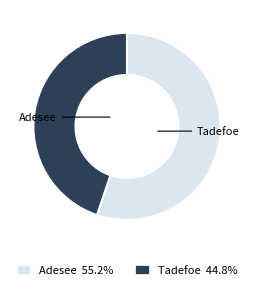

True or false: Adesee accounts for 55% of the total.

True